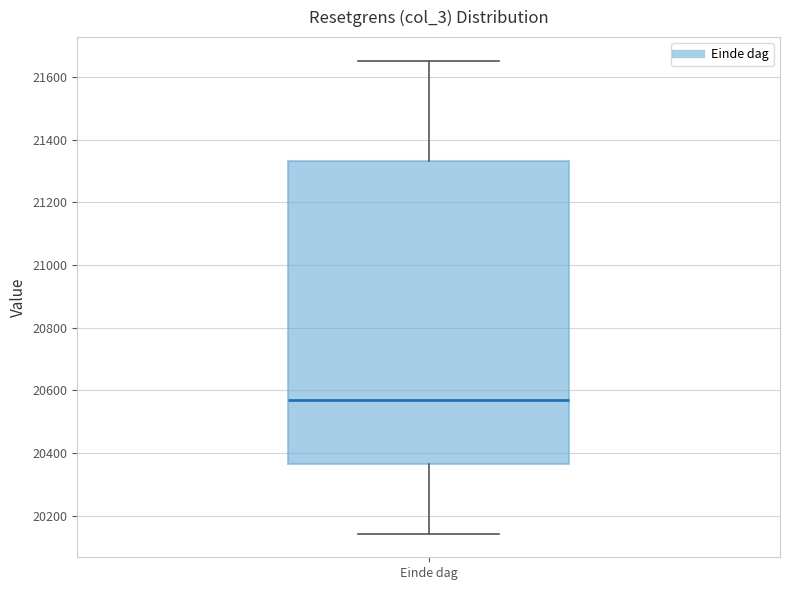

Read this box plot against the y-axis: the position of the median line, the range covered by the box, and the ends of both whiskers. The values are not printed on the chart, so give them approximately, as read against the axis.

median 20560, box 20360 to 21340, whiskers 20140 to 21660